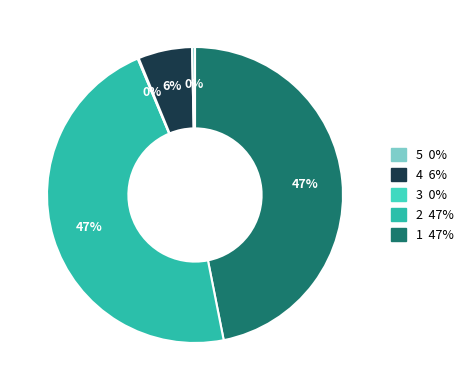

To the nearest percent, what is the average slice percentage?

20%